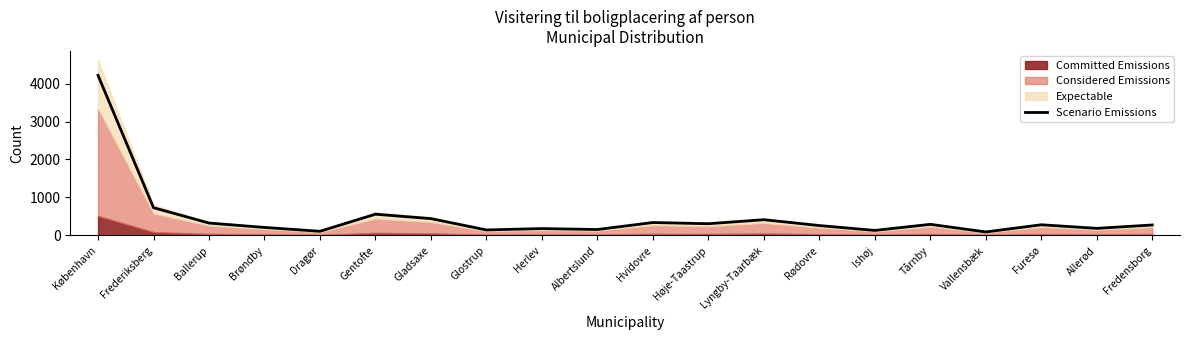

Reading right to left, transcribe all the data shown in this chart.

Fredensborg=276.3	Allerød=187.8	Furesø=282.1	Vallensbæk=93.5	Tårnby=293.6	Ishøj=133.7	Rødovre=261.6	Lyngby-Taarbæk=414.9	Høje-Taastrup=310.0	Hvidovre=341.1	Albertslund=157.4	Herlev=182.0	Glostrup=146.0	Gladsaxe=443.6	Gentofte=560.1	Dragør=110.7	Brøndby=212.4	Ballerup=327.2	Frederiksberg=731.4	København=4214.8